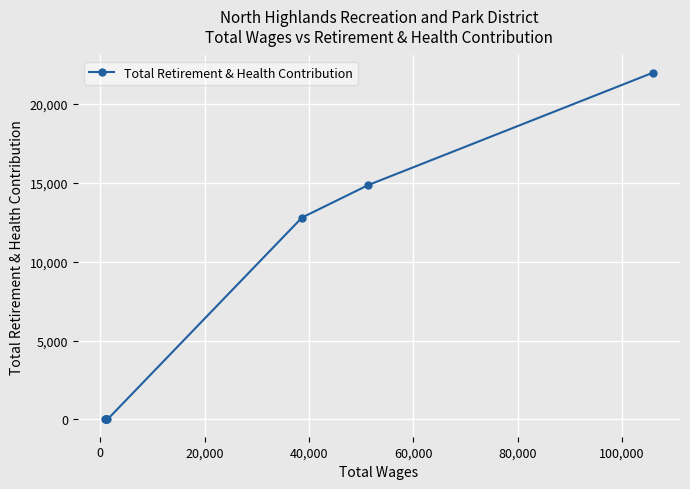

Does the chart display data point markers on the line(s)?

Yes